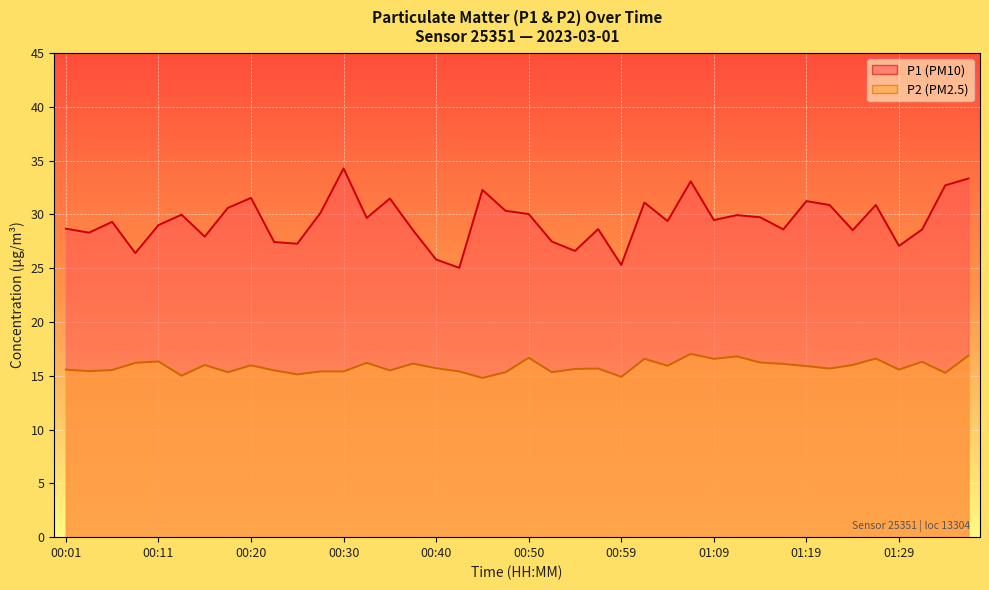

What is the value of the P2 line point at the 31st from the left?

16.2